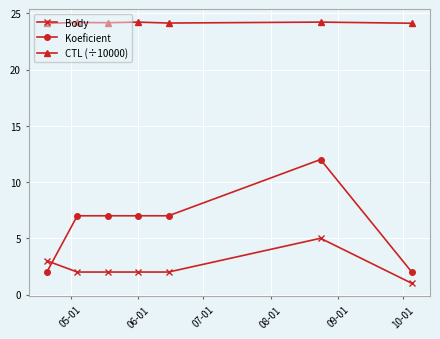

What is the greatest value displayed?

24.2